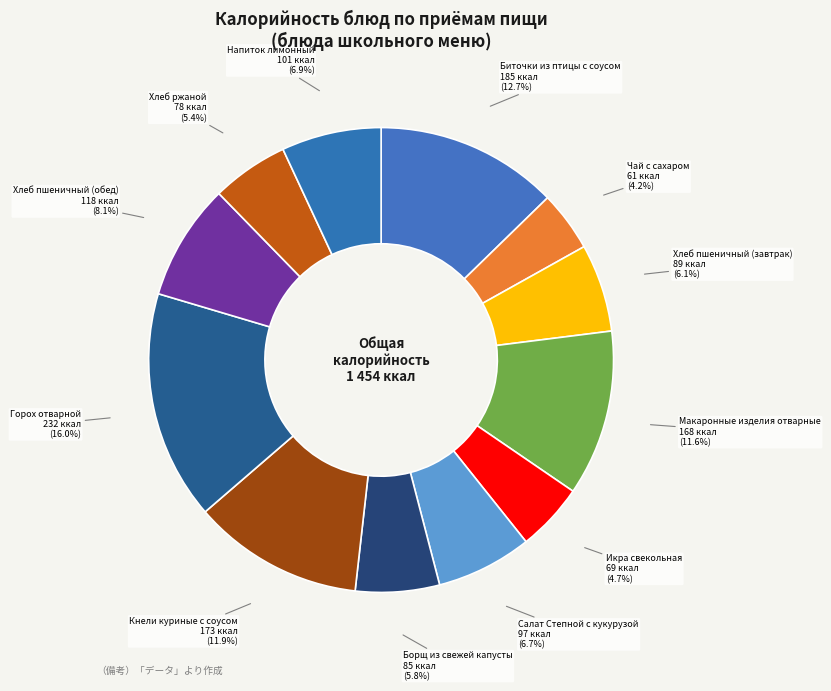

To the nearest percent, what is the difference between the largest and smallest slice percentages?

12%